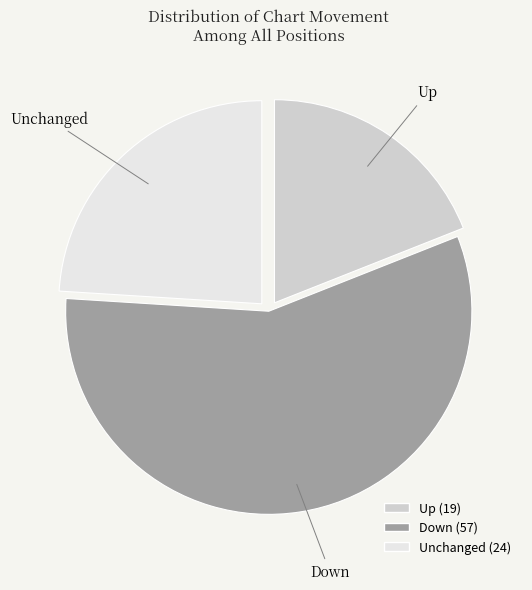

Does any single category account for the majority?

Yes